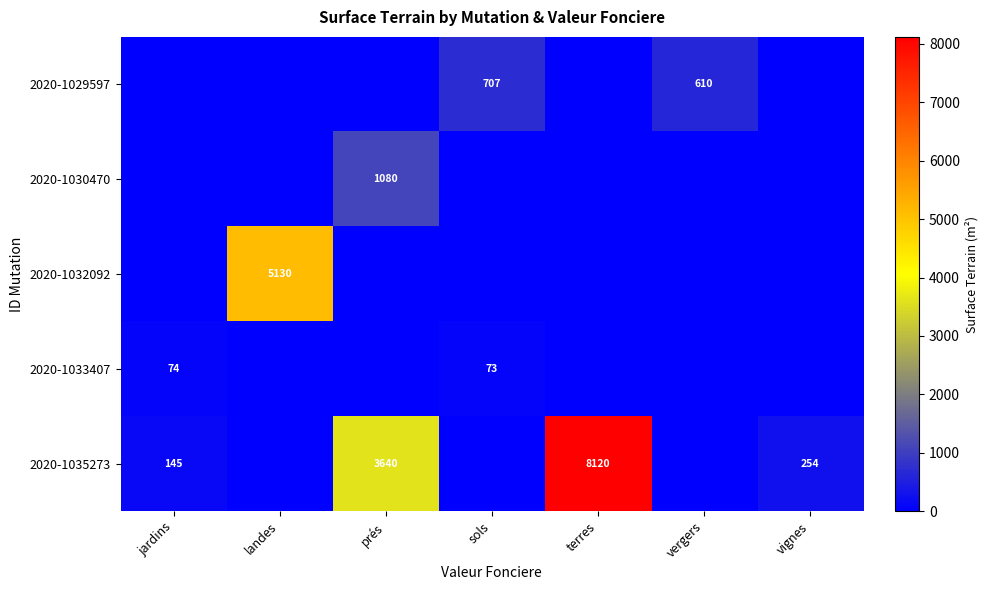

Is it true that 2020-1029597 equals 225 at vergers?

False